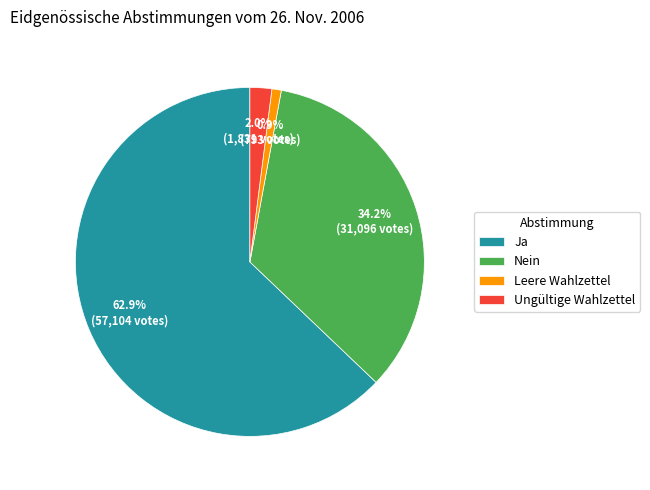

Is it true that Ja is 63% of the pie?

True